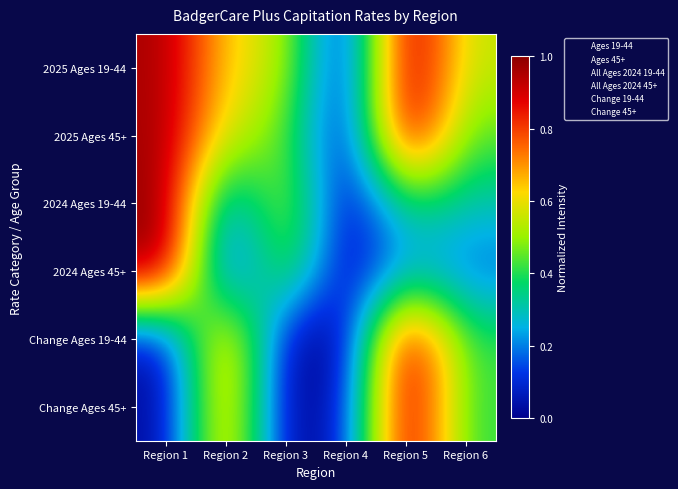

Which has a higher value, Region 1 or Region 2?

Region 1